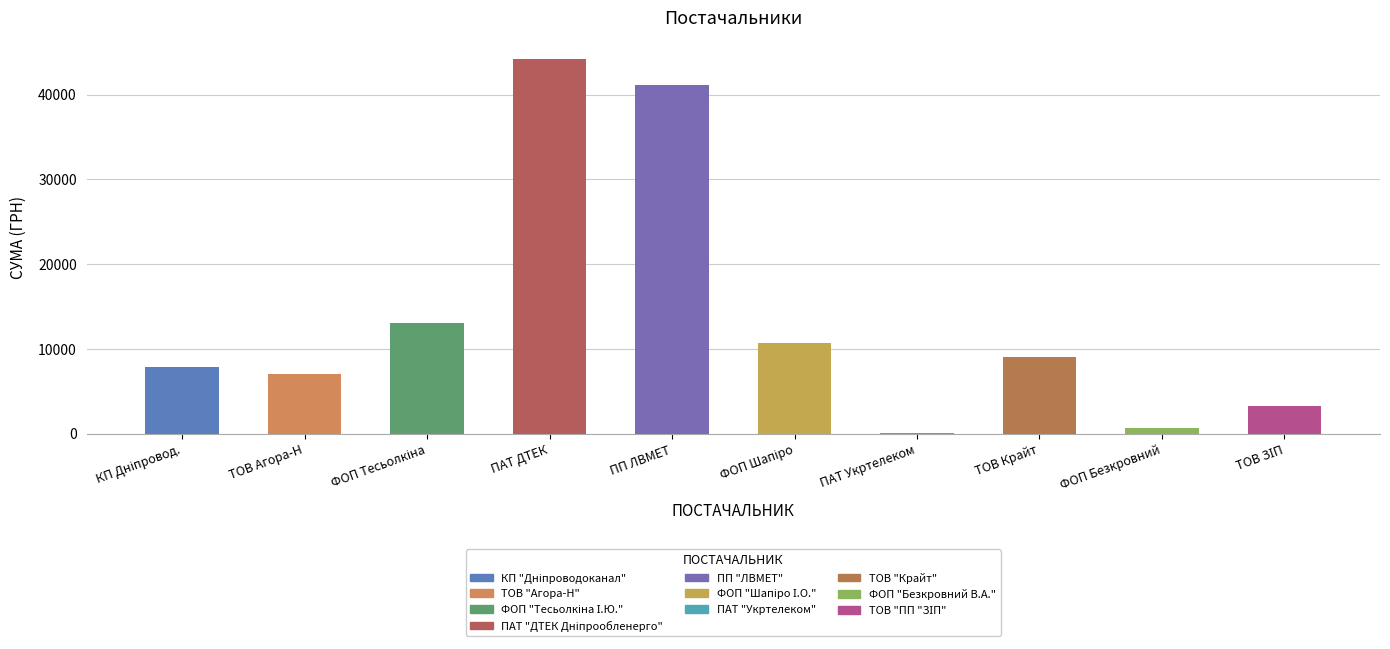

What is the ratio of the value at ТОВ Агора-Н to the value at ТОВ Крайт?

0.8